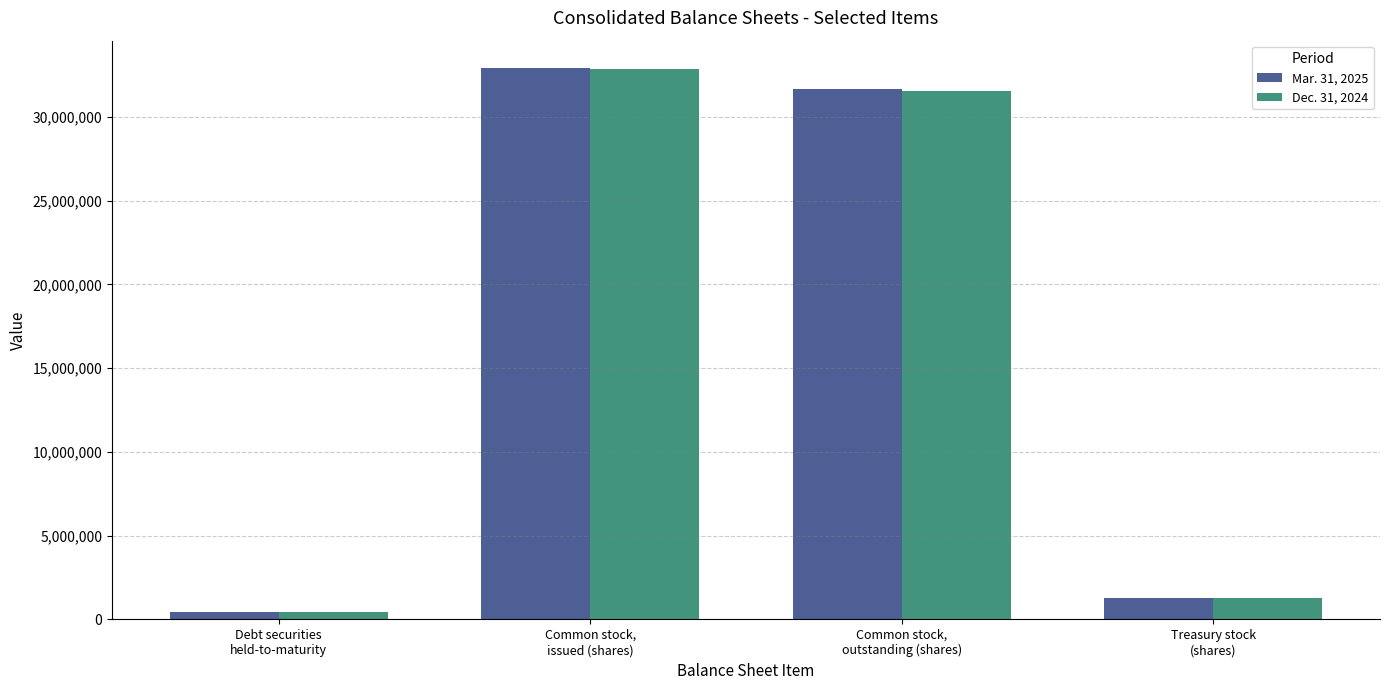

What is the difference between the maximum and minimum values in the Mar. 31, 2025 series?

32453342